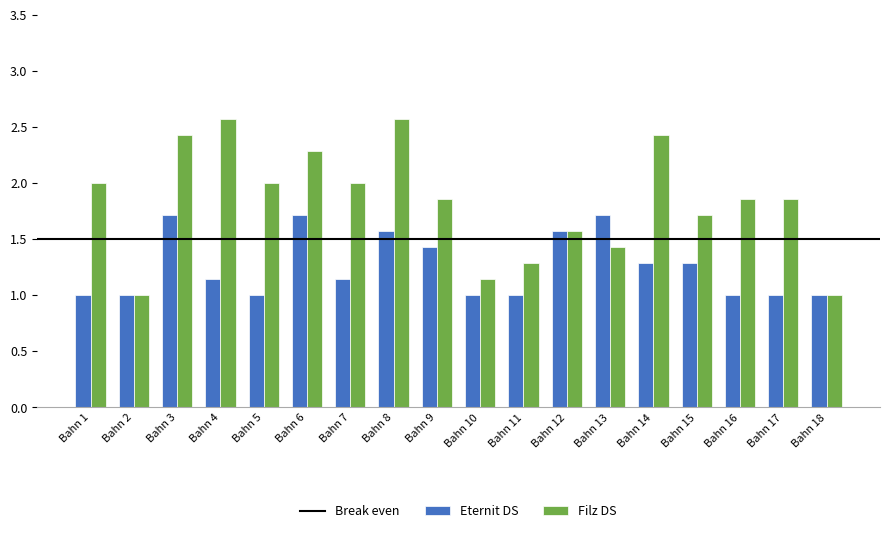

What is the sum of all Filz DS values?

33.0